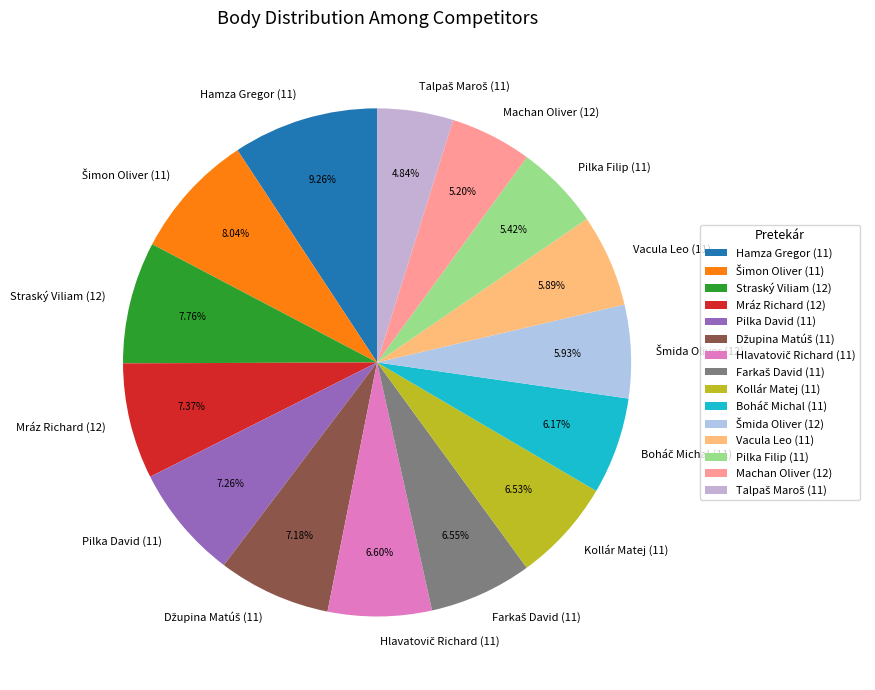

What percentage is NOT represented by Vacula Leo (11)?

94.1%